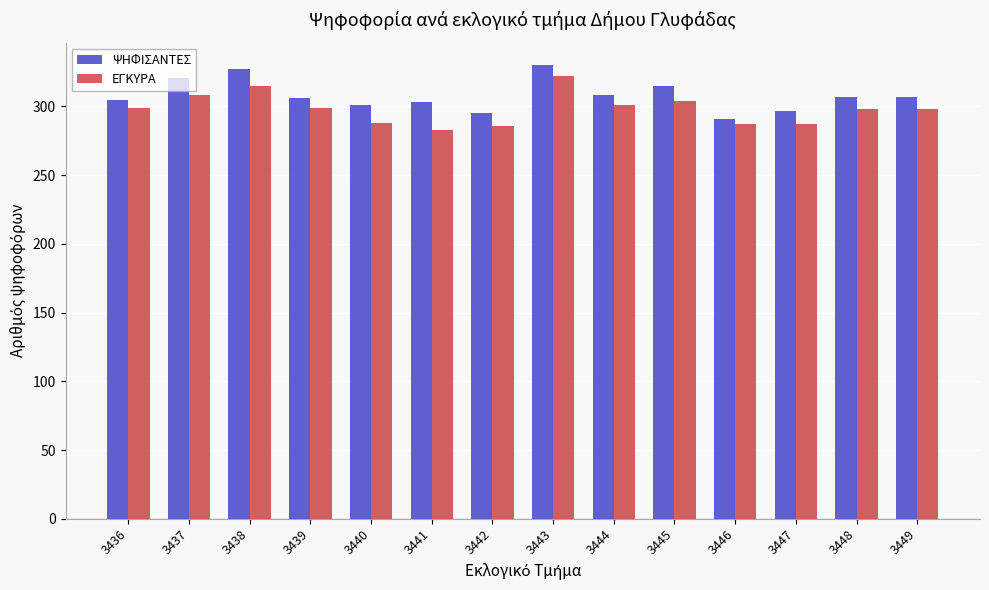

What is the sum of all ΨΗΦΙΣΑΝΤΕΣ values?

4313